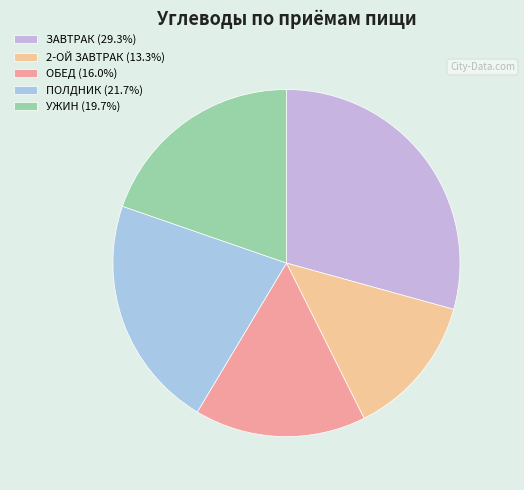

To the nearest percent, what is the difference between the УЖИН and ЗАВТРАК slice percentages?

10%